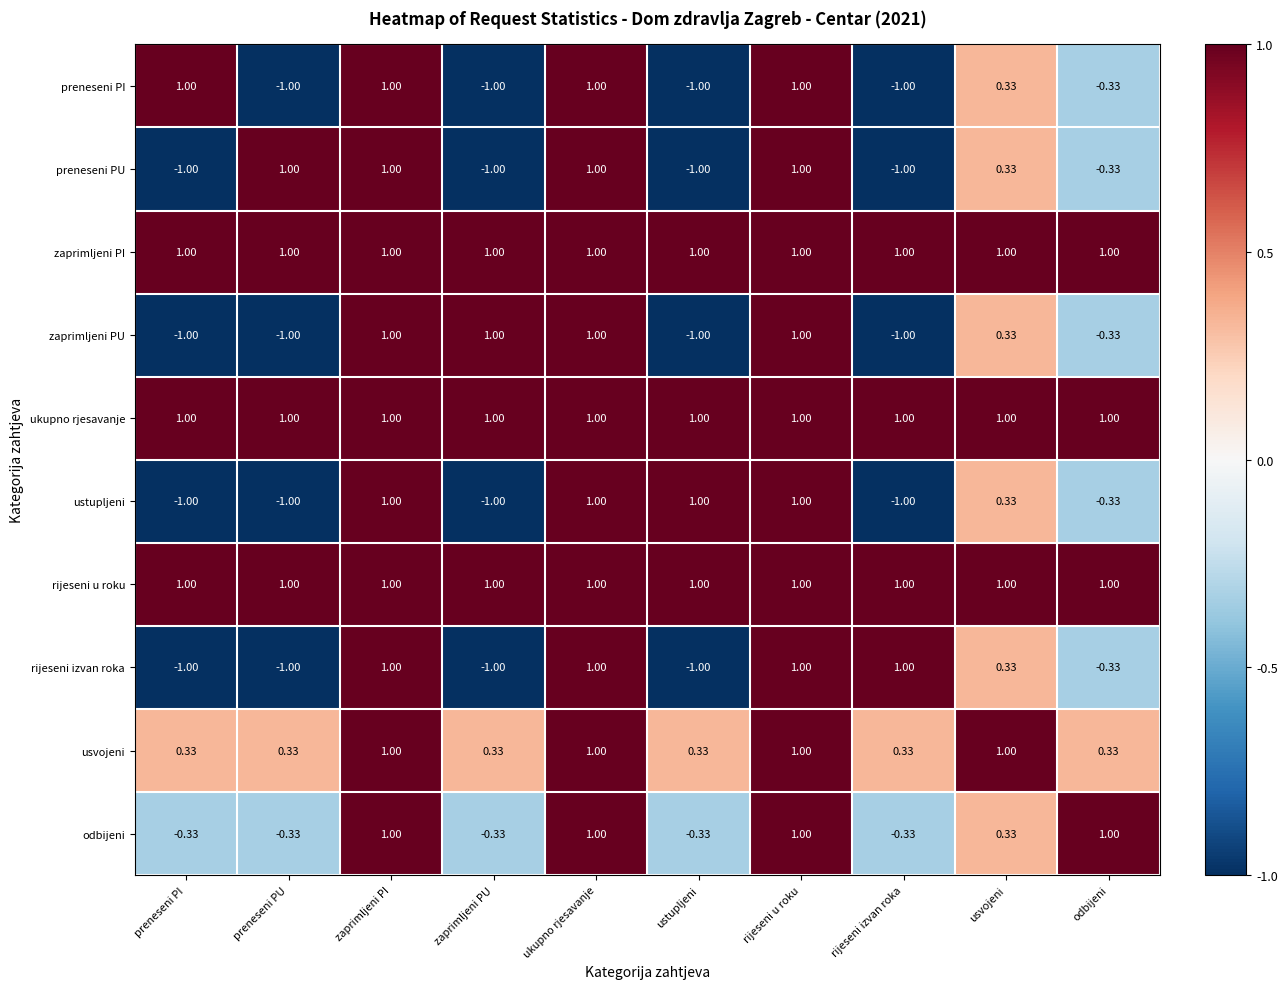

At which label does rijeseni izvan roka first exceed 0?

zaprimljeni PI